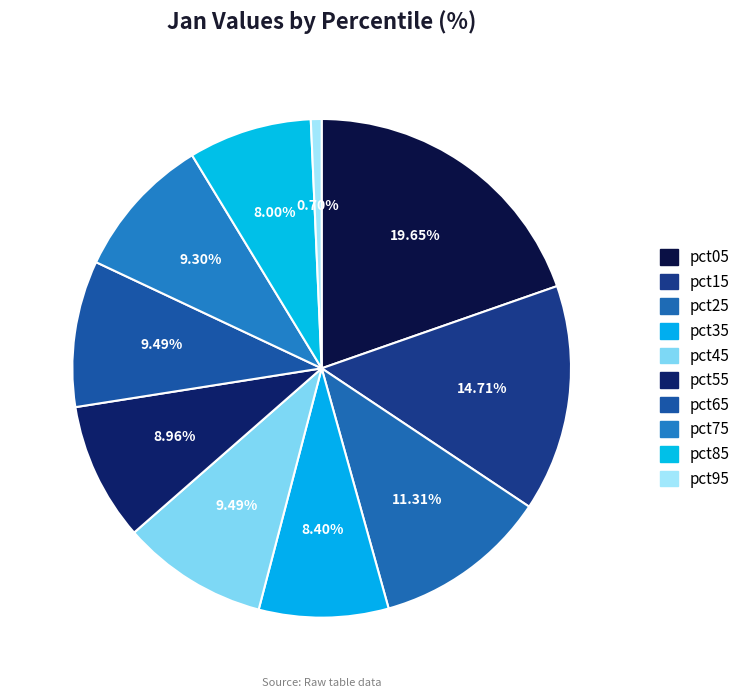

To the nearest percent, what portion does pct25 represent?

11%